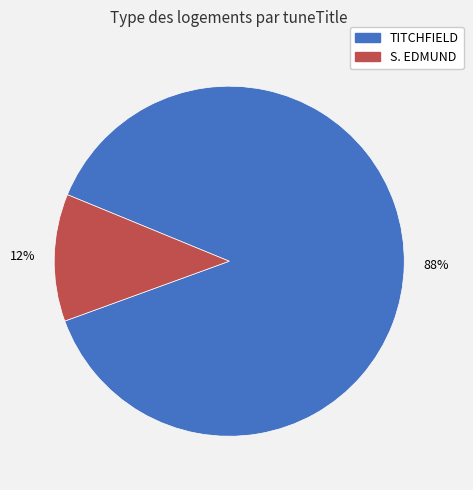

Is it true that S. EDMUND is 19% of the pie?

False